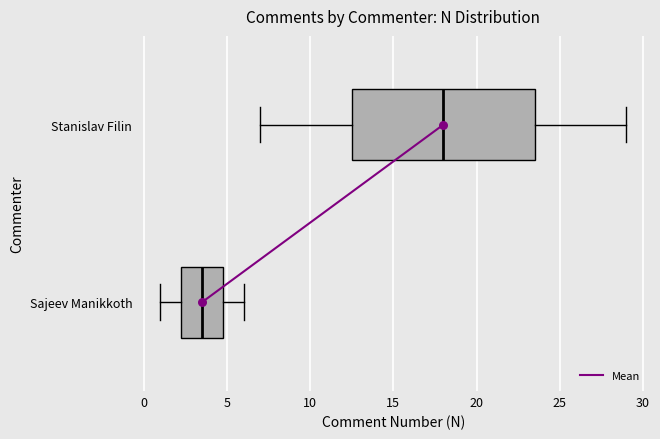

Which box is the widest, from its left edge to its right edge?

Stanislav Filin